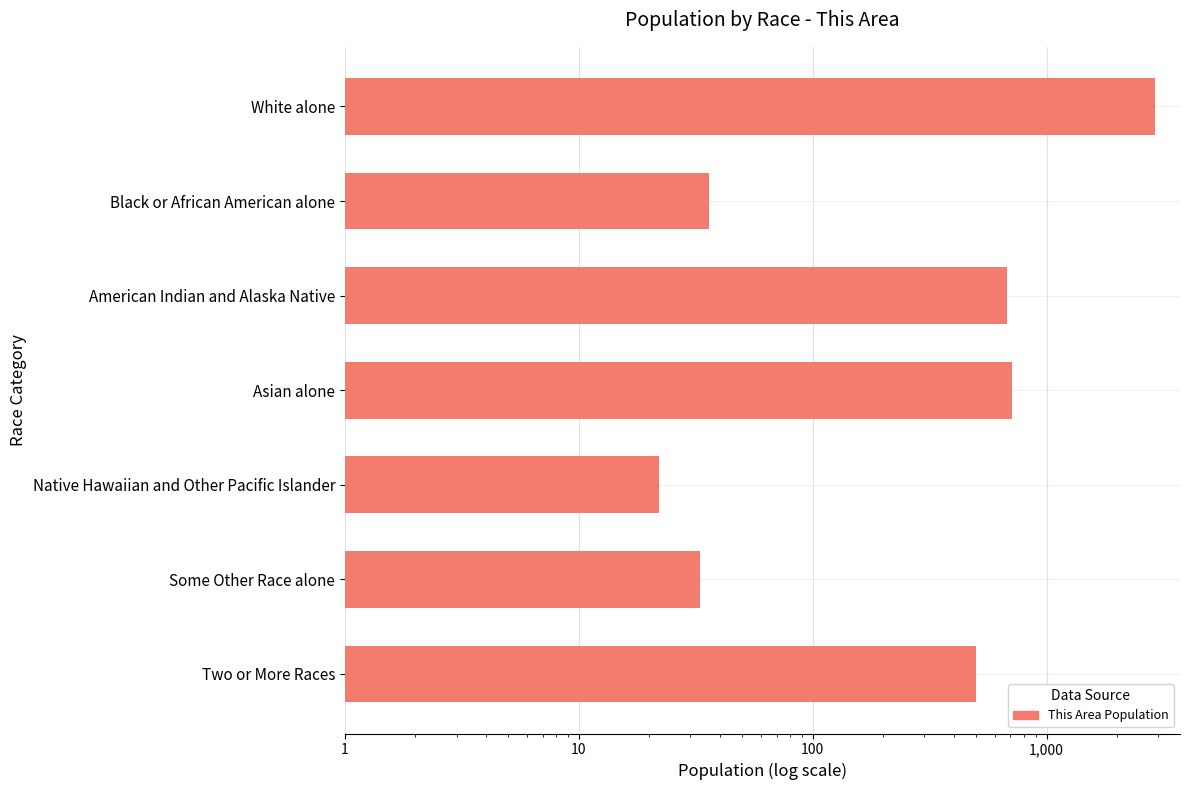

Reading right to left, what are all the values shown in this chart?

500	33	22	708	675	36	2910